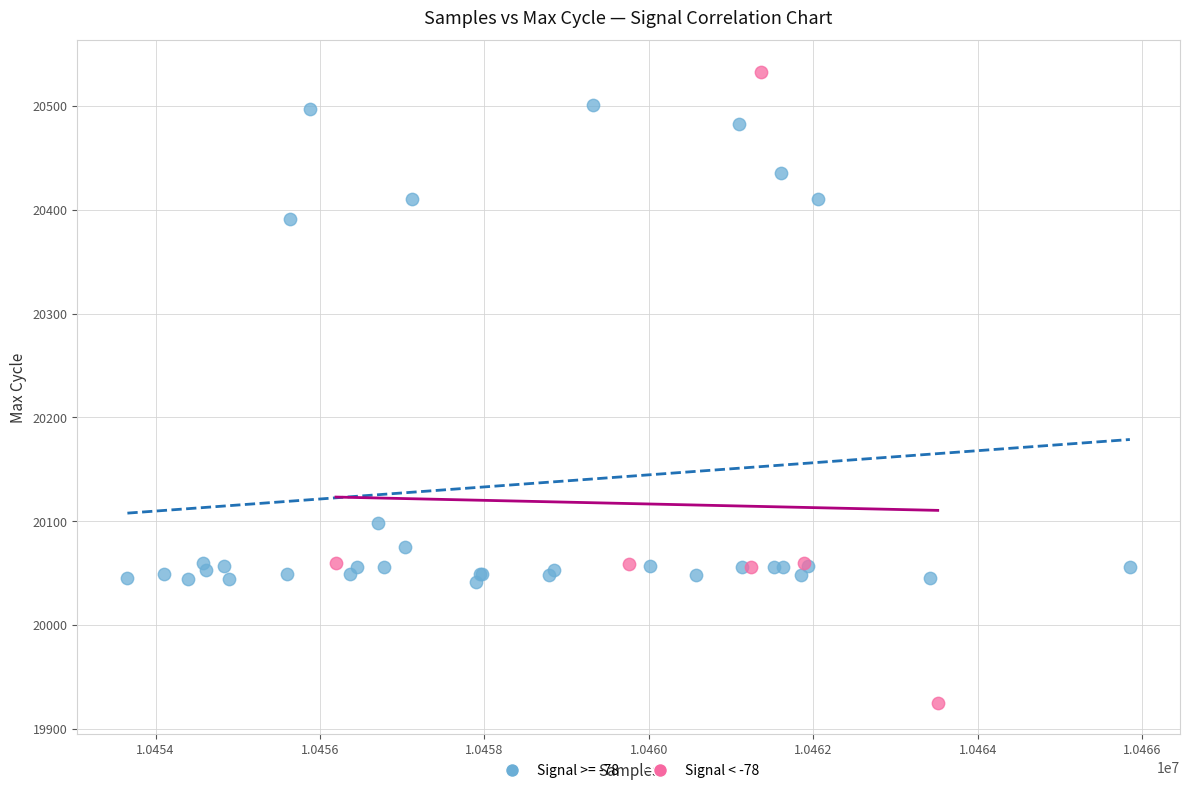

Which series has the largest Y range (max minus min)?

Signal < -78